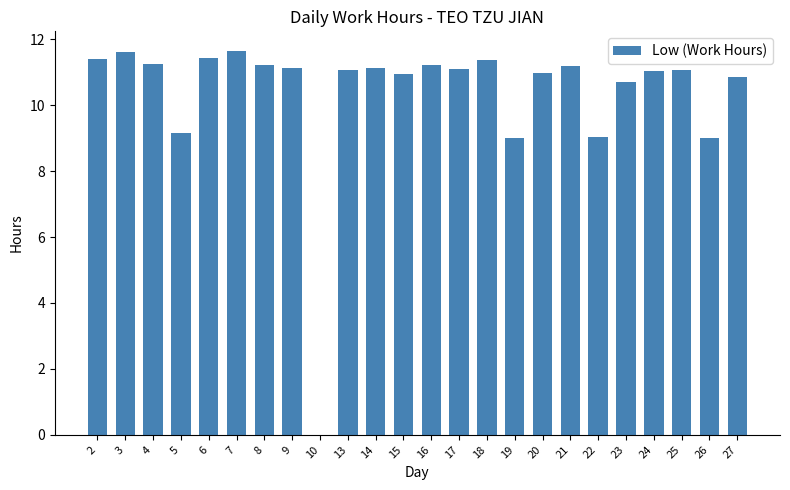

Approximately how many times larger is the value at 14 compared to 8?

1.0